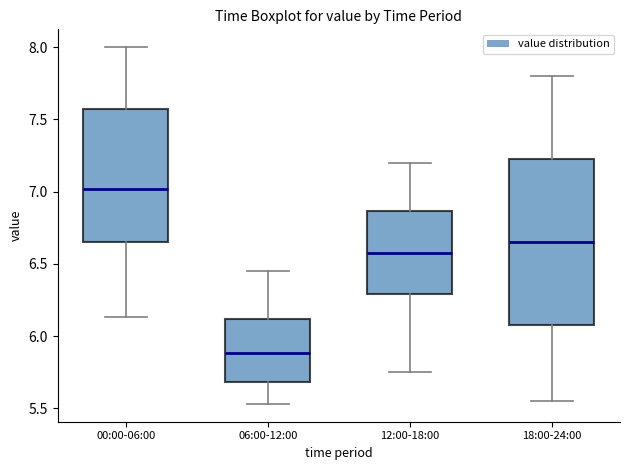

Which box's median line is the highest?

00:00-06:00